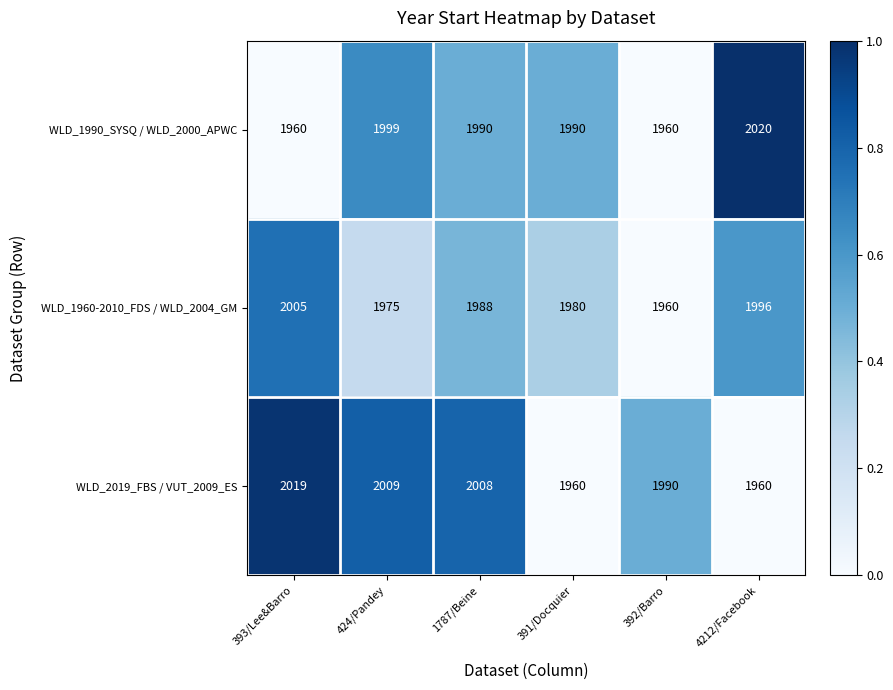

What value does the WLD_1990_SYSQ / WLD_2000_APWC series have at 393/Lee&Barro?

1960